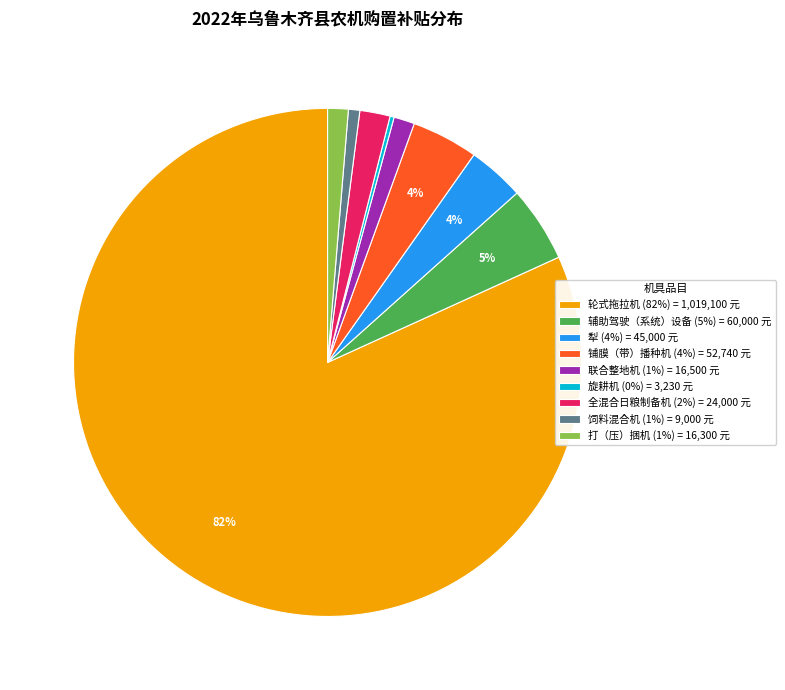

Is it true that 联合整地机 is 1% of the pie?

True